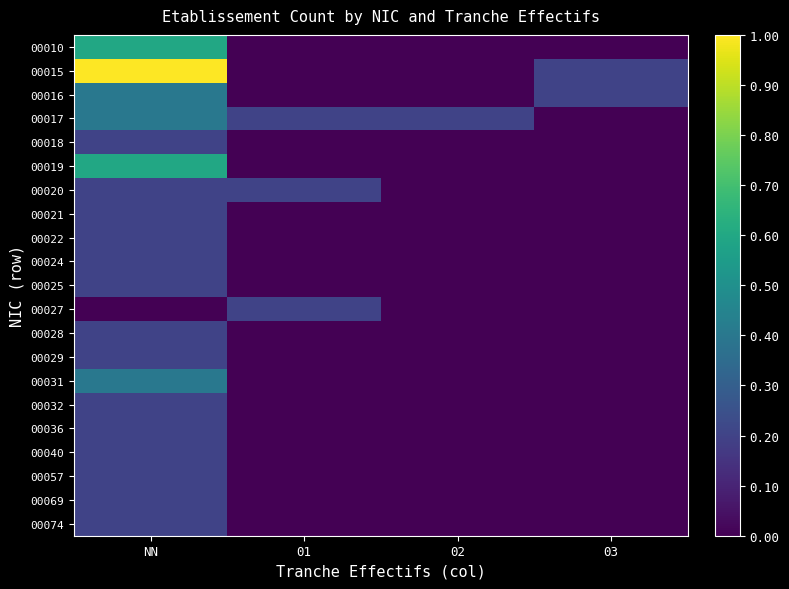

How many distinct data groups are displayed?

21